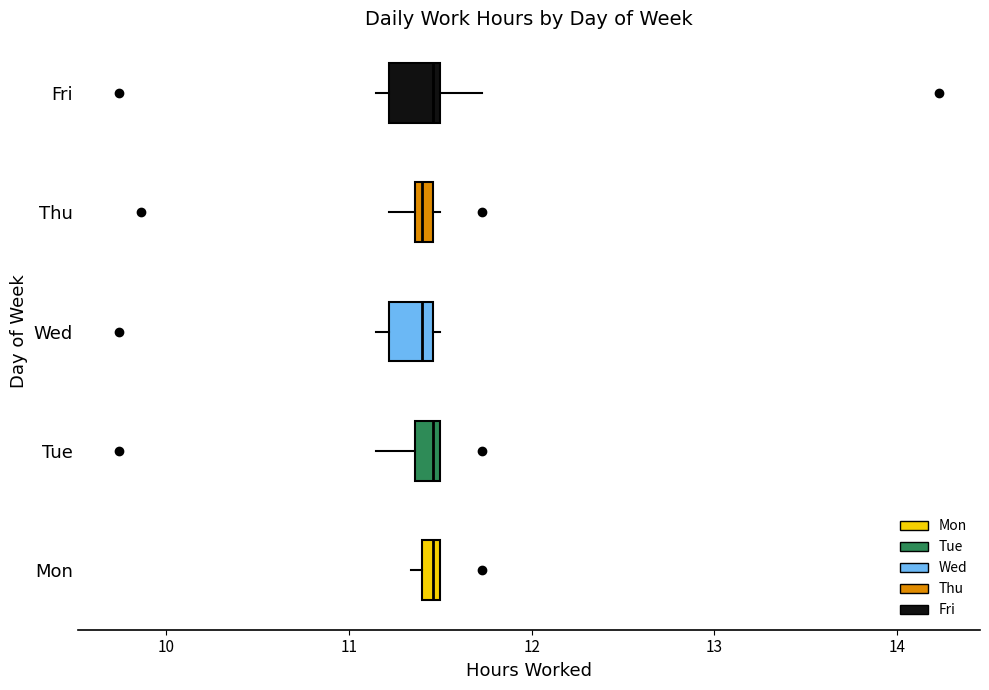

Where is the right edge of the box for Fri on the x-axis? The values are not printed on the chart, so give them approximately, as read against the axis.

11.5